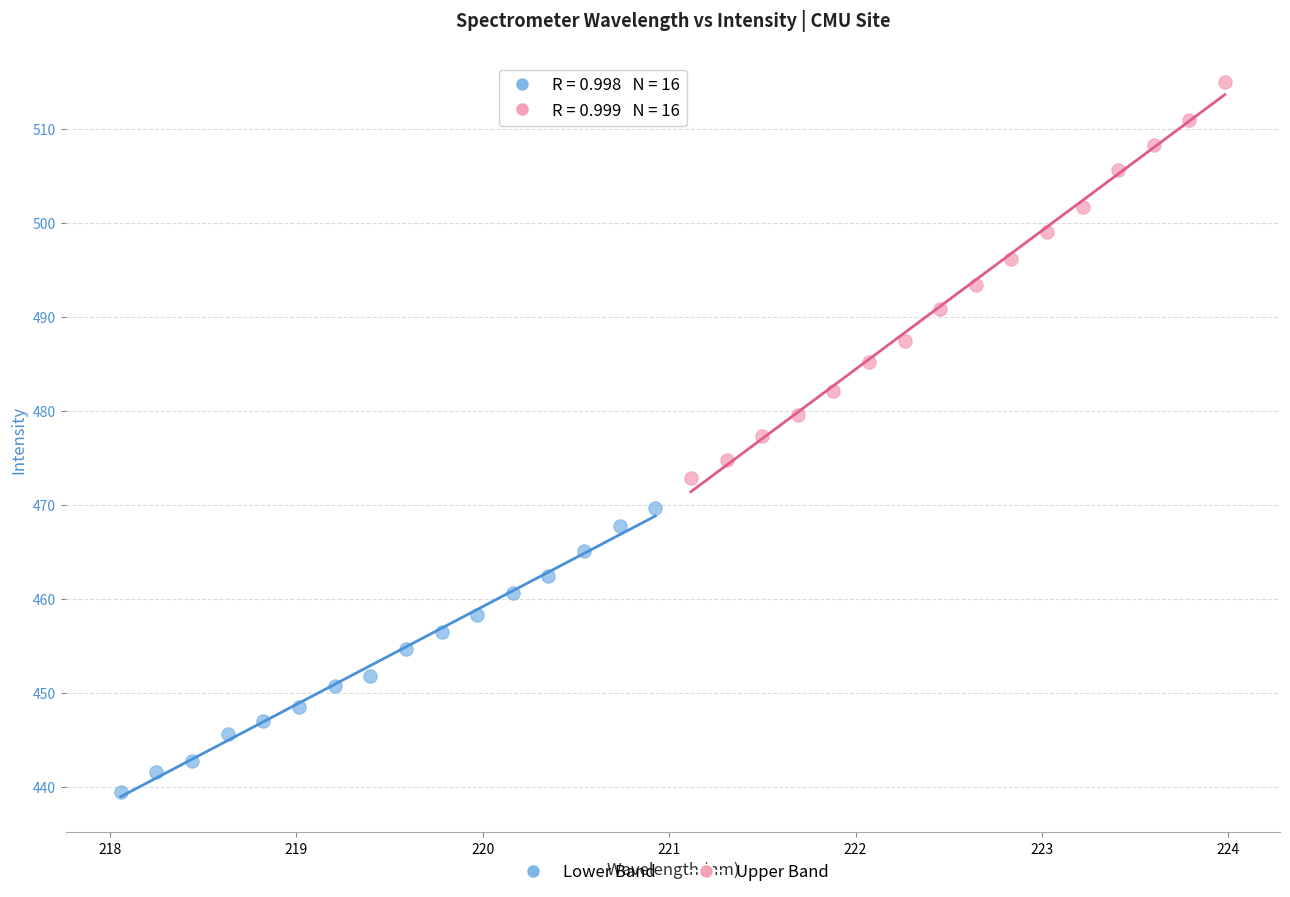

Which series reaches the minimum Y coordinate?

Lower Band